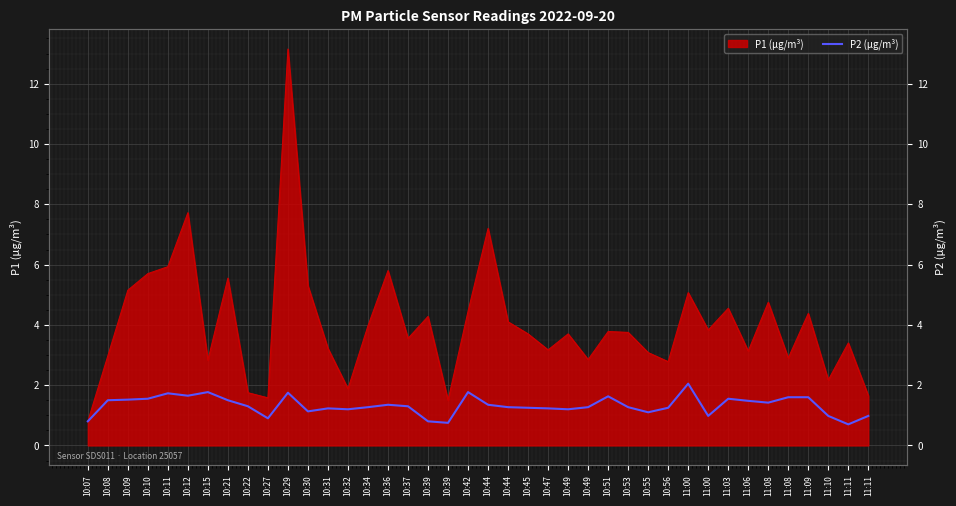

Which has a higher value, 10:34 or 10:36?

10:36